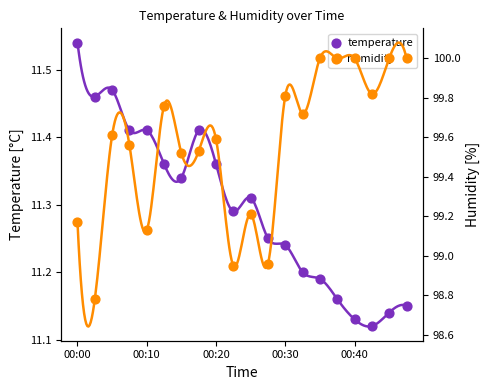

What is the total value across all series at 00:30?

111.0